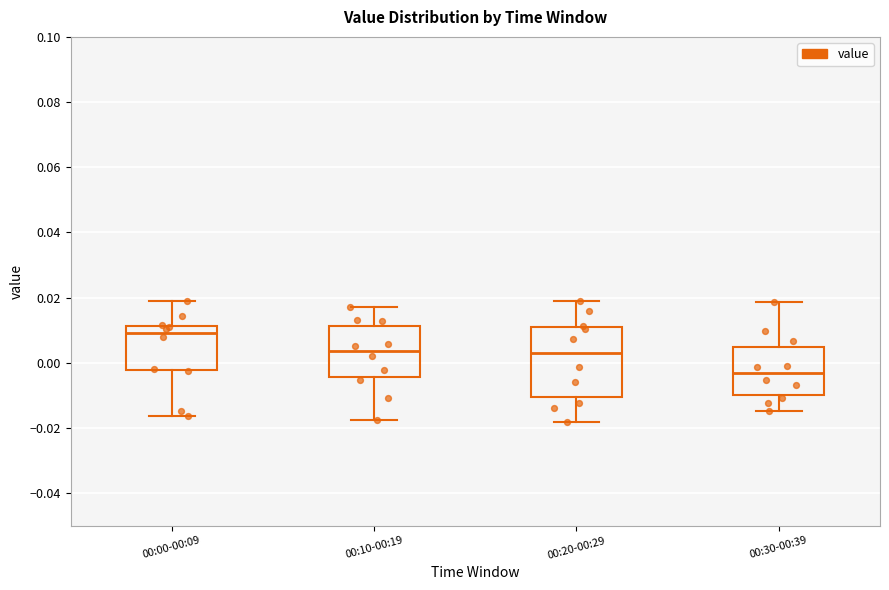

Reading left to right, transcribe this box plot: for each box, give where its median line is, the range the box spans, and where its two whiskers end, as read against the y-axis. The values are not printed on the chart, so give them approximately, as read against the axis.

00:00-00:09: median 0.010, box -0.002 to 0.012, whiskers -0.016 to 0.020
00:10-00:19: median 0.004, box -0.004 to 0.012, whiskers -0.018 to 0.018
00:20-00:29: median 0.002, box -0.010 to 0.010, whiskers -0.018 to 0.018
00:30-00:39: median -0.004, box -0.010 to 0.004, whiskers -0.014 to 0.018